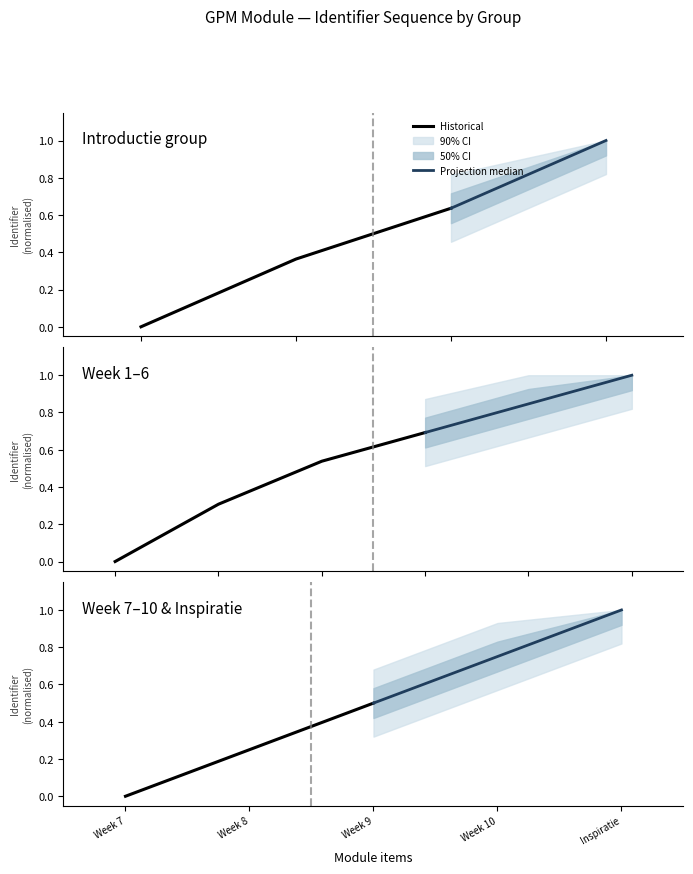

What is the difference between the maximum and minimum values in the Historical series?

0.5